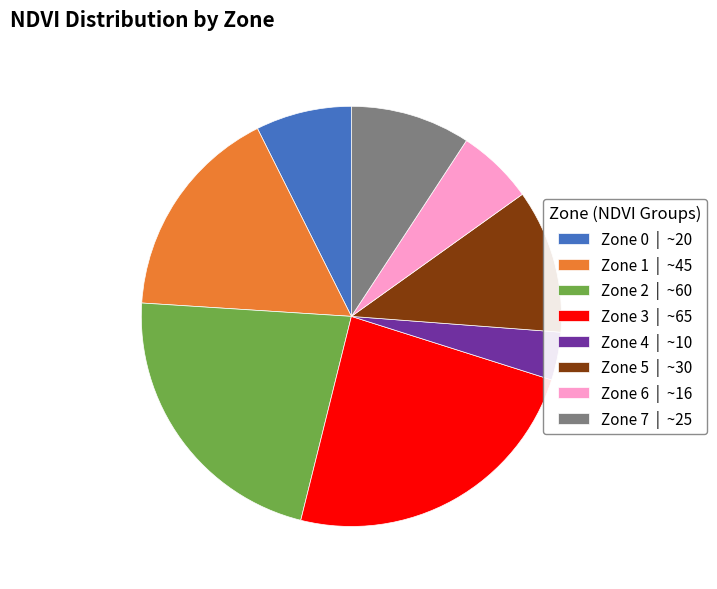

Combined, do Zone 4 | ~10 and Zone 5 | ~30 account for over 50%?

No